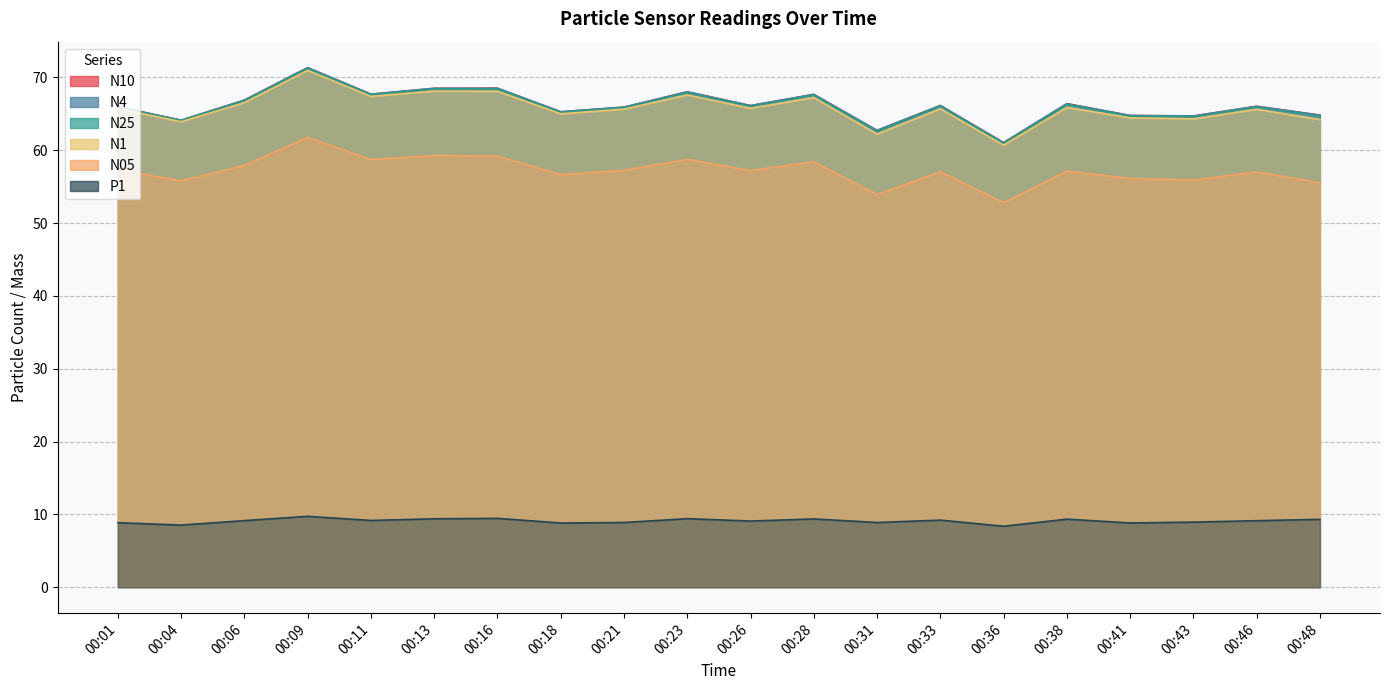

What is the average value of the N1 series?

65.7